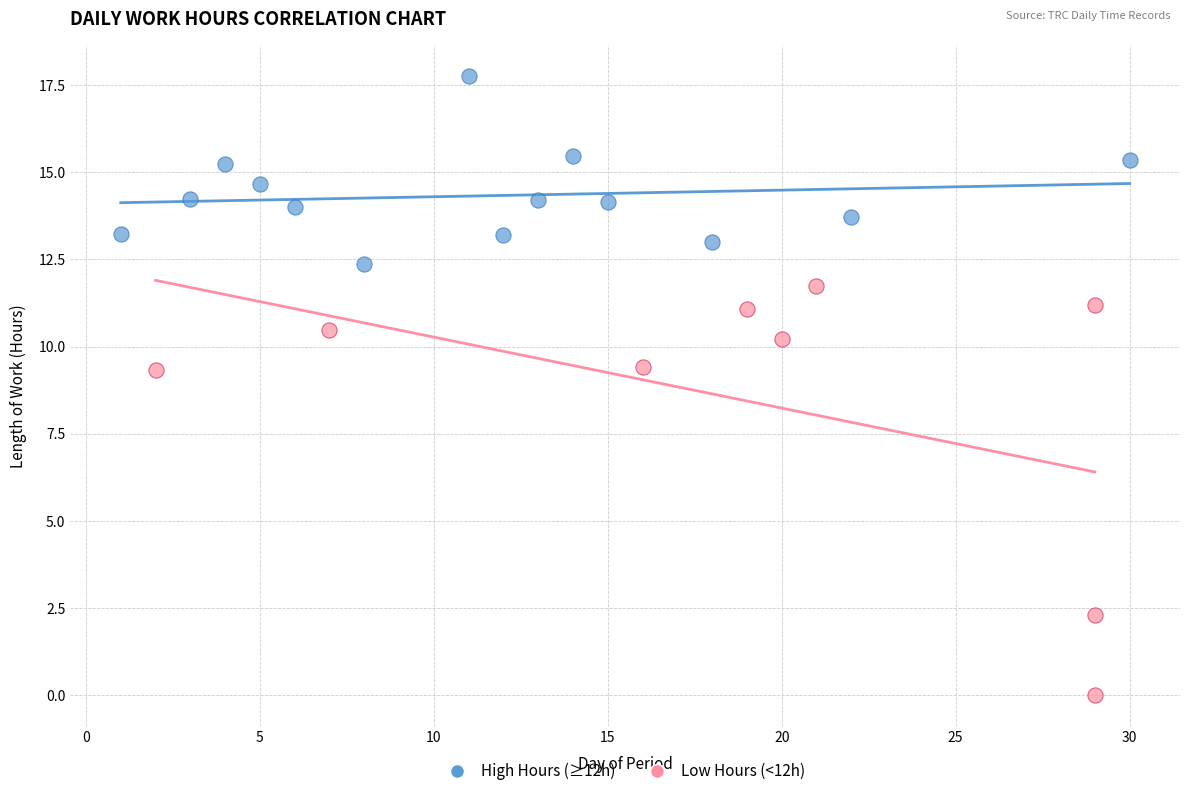

Which series reaches the maximum Y coordinate?

High Hours (≥12h)